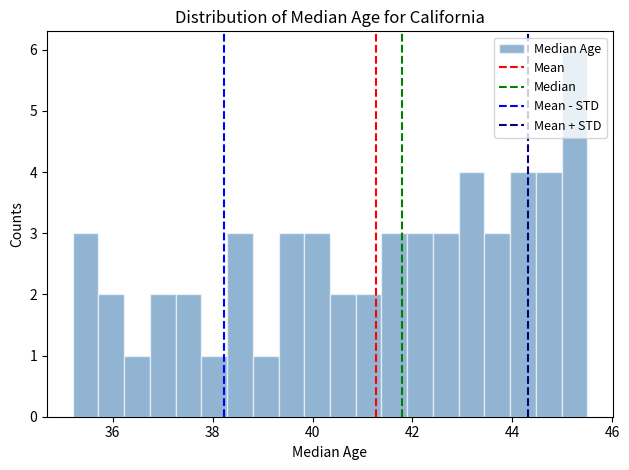

Around what value on the x-axis is the tallest bar? Give the approximate position of its centre, as read against the axis.

45.2